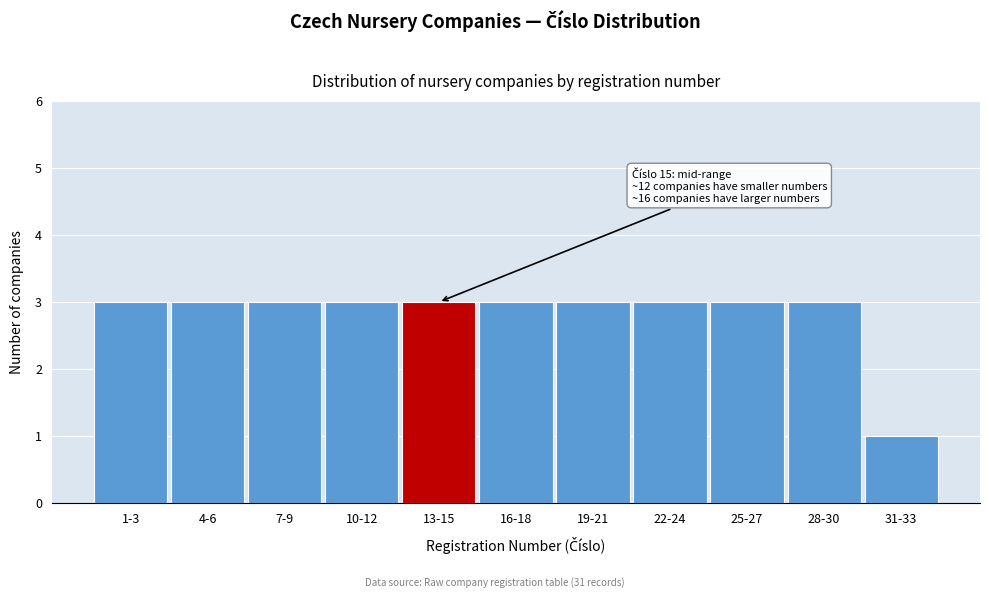

Reading left to right, extract all data points from this chart.

1-3=3	4-6=3	7-9=3	10-12=3	13-15=3	16-18=3	19-21=3	22-24=3	25-27=3	28-30=3	31-33=1